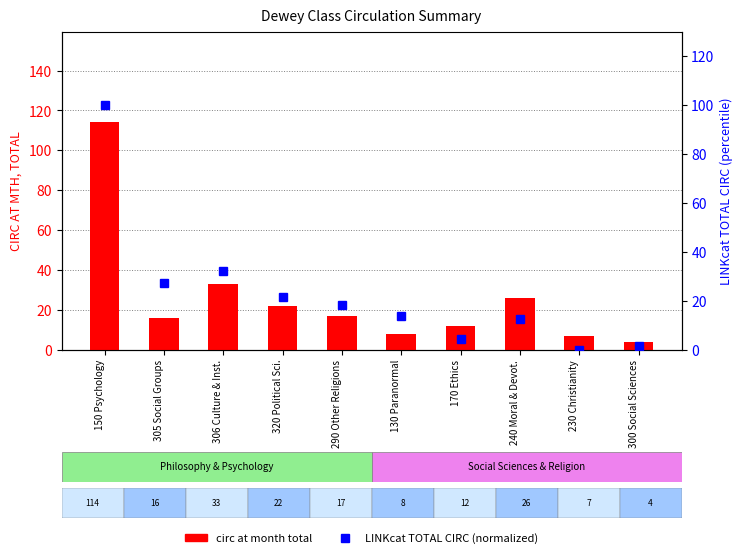

List the series in order of their overall mean, lowest first.

LINKcat TOTAL CIRC (normalized), circ at month total